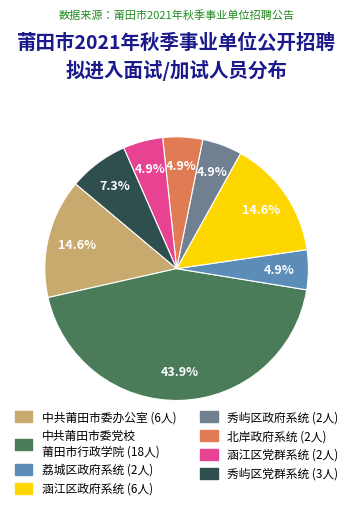

Is there a majority slice in this chart?

No